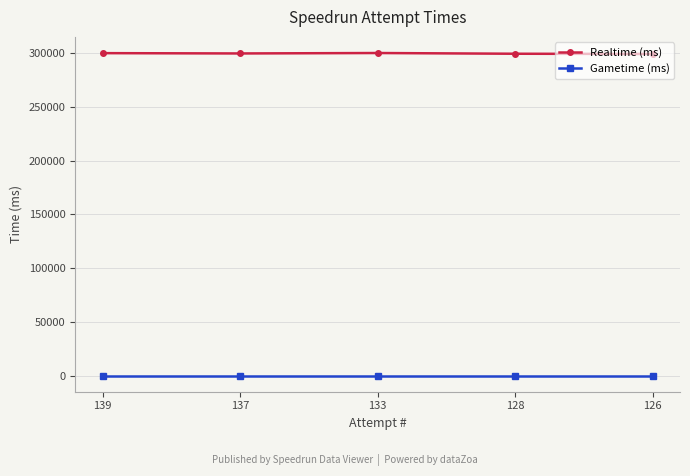

True or false: Gametime (ms) has more than 2 points higher than both neighbors.

False